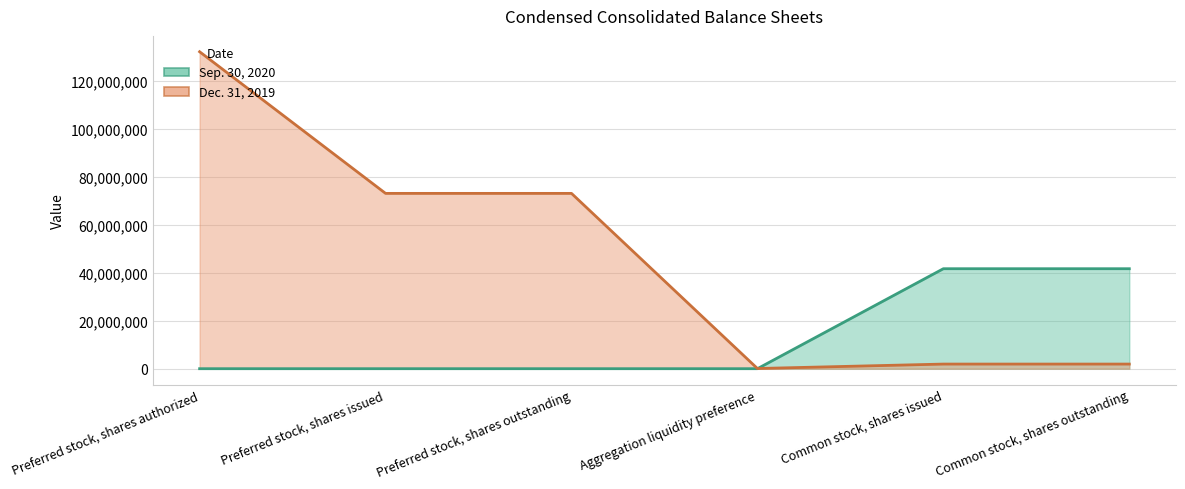

True or false: Dec. 31, 2019 (line) has a value of 101914 at Aggregation liquidity preference.

False